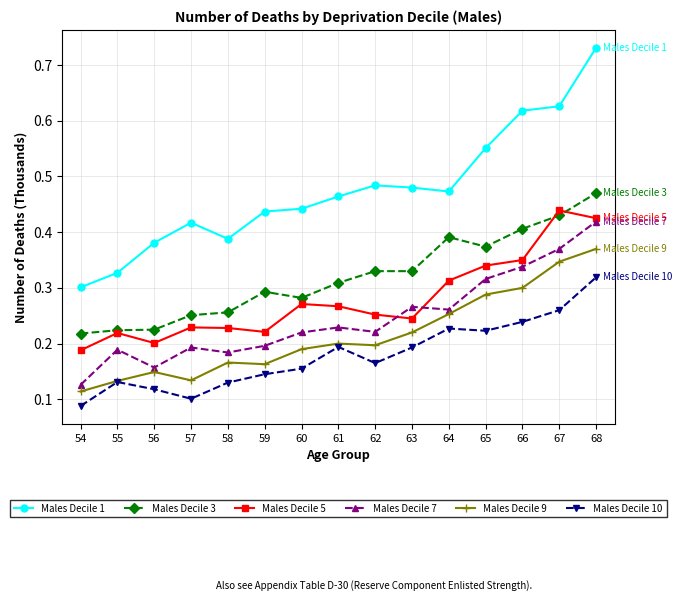

How many data points does each series have?

15